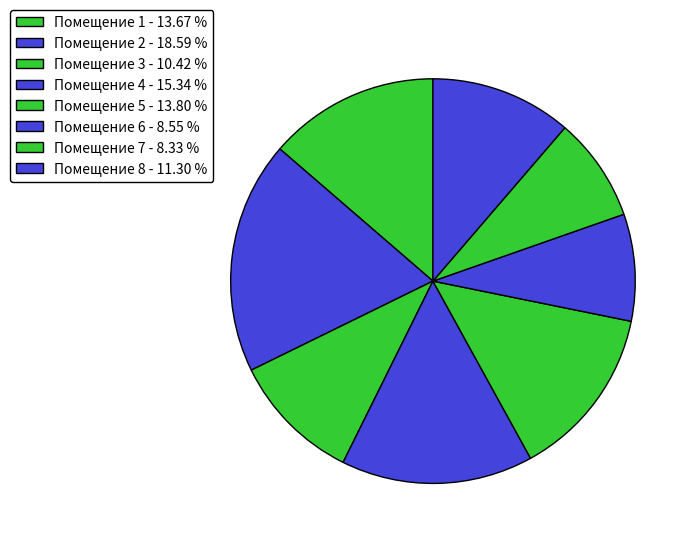

Which category has the biggest portion of the pie?

Помещение 2 - 18.59 %